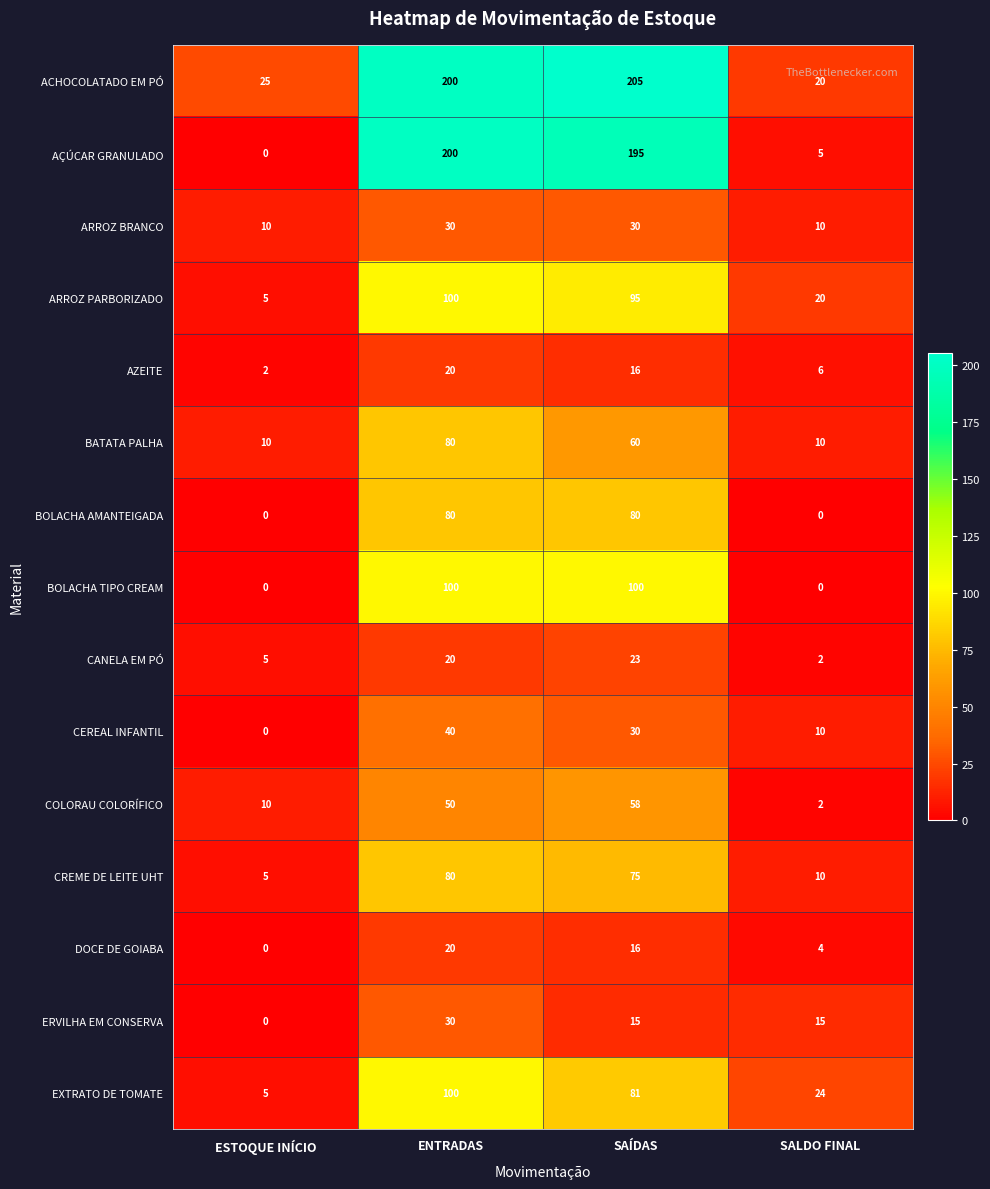

How many values in the CANELA EM PÓ series are below 20?

2